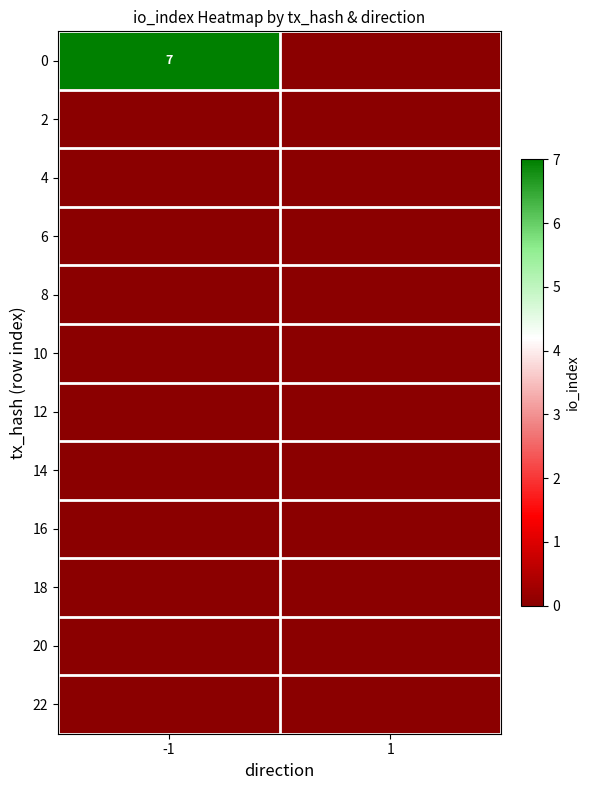

Count the number of data series in this chart.

12